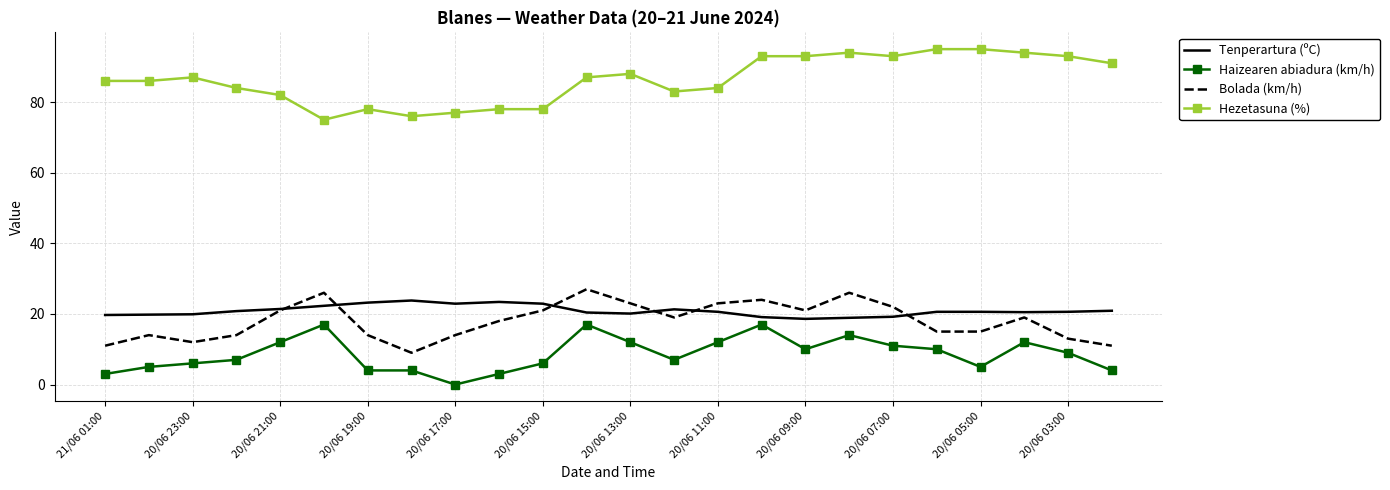

Which series has the largest total across all categories?

Hezetasuna (%)